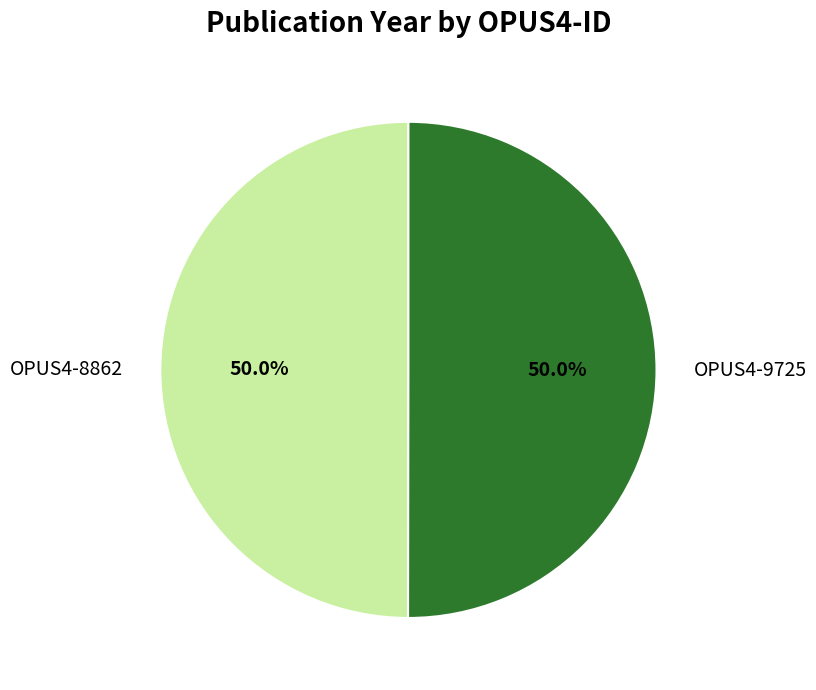

What portion of the pie excludes OPUS4-8862?

50.0%